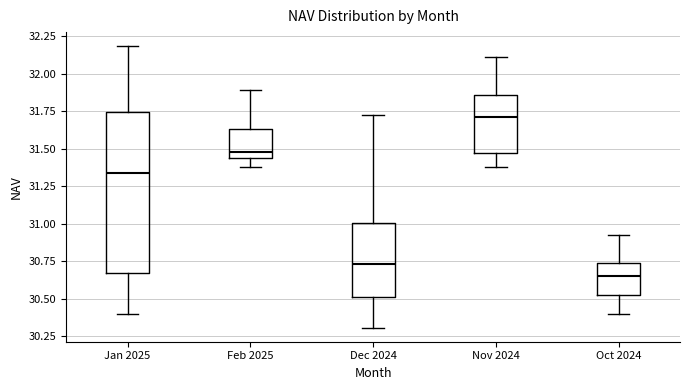

Which box has the lowest median line?

Oct 2024